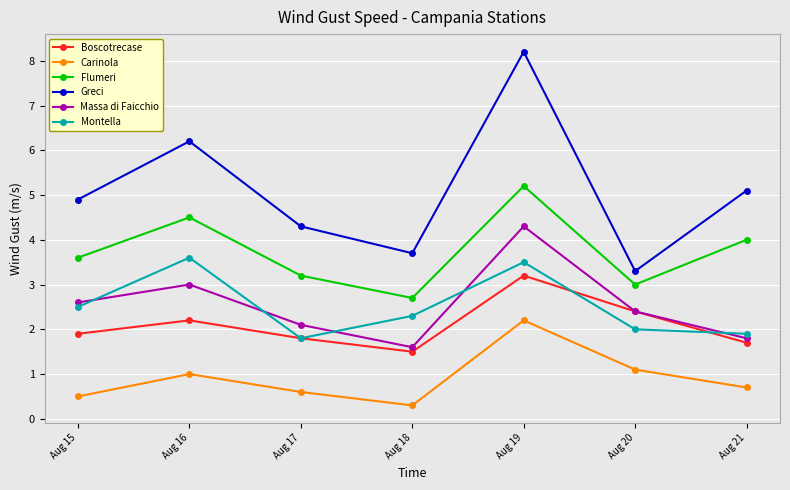

True or false: Greci and Boscotrecase intersect in this chart.

False